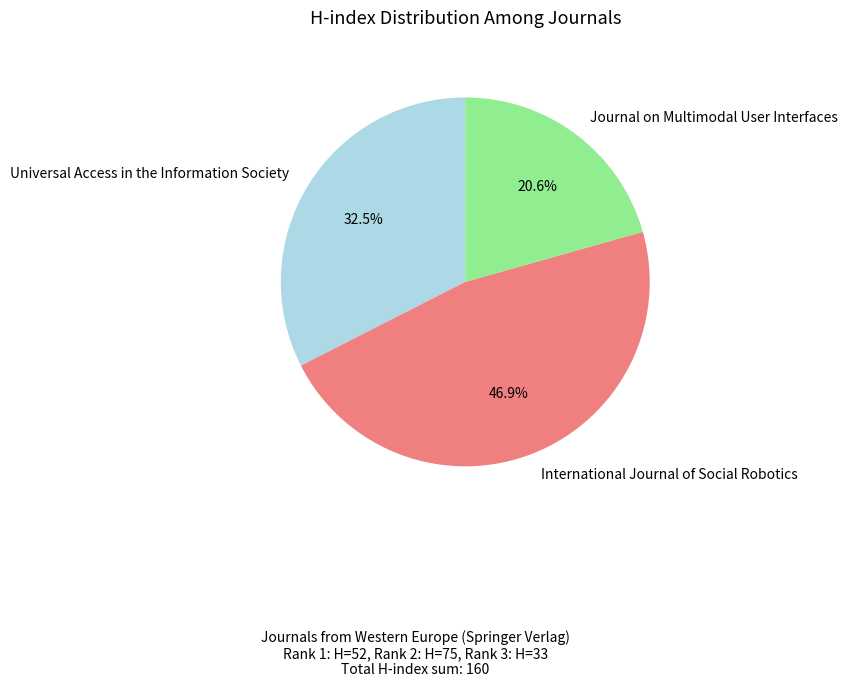

Do Universal Access in the Information Society and International Journal of Social Robotics together represent more than half of the pie?

Yes